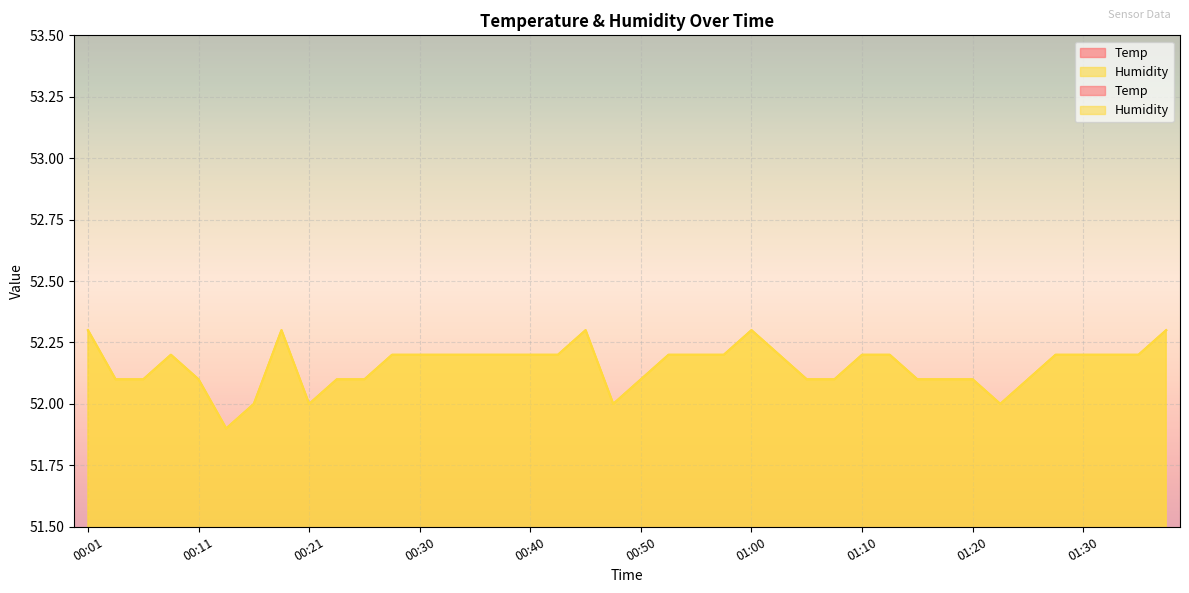

The Humidity series shows 52.2 at 01:13. True or false?

True